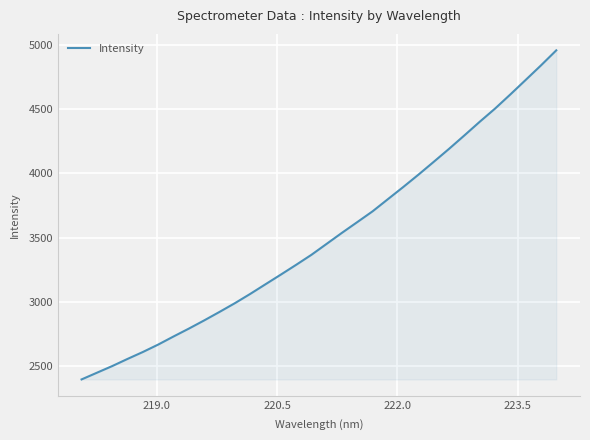

What is the difference between the maximum and minimum values?

2567.6